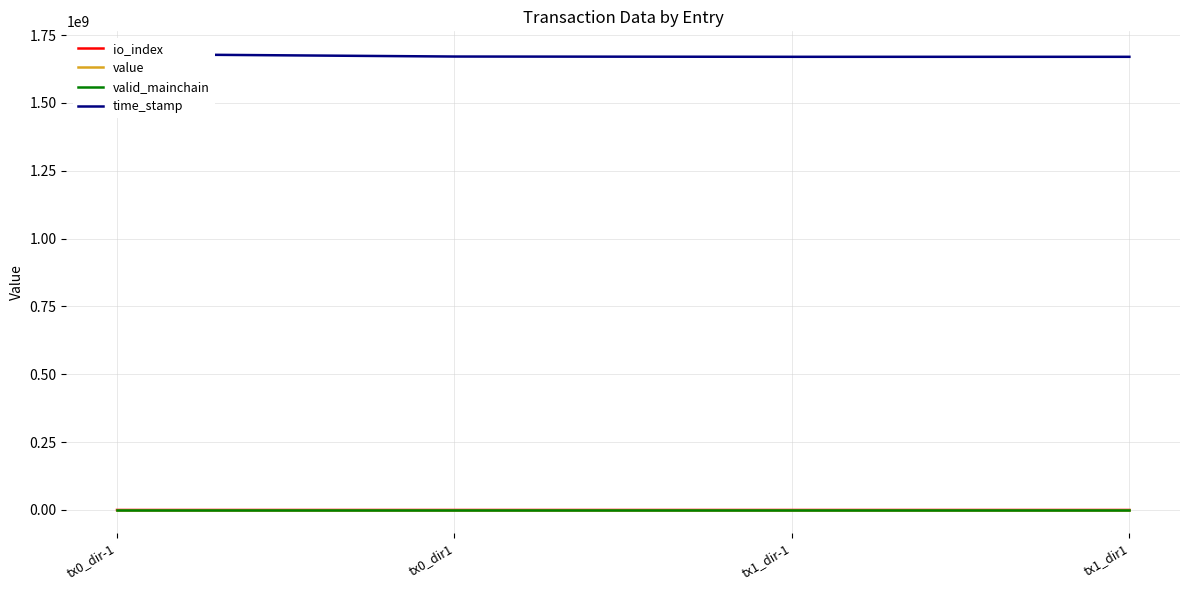

True or false: time_stamp has more than 2 interior local peaks.

False